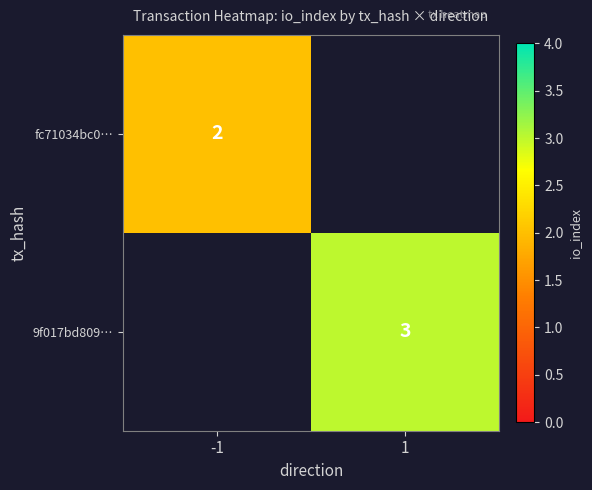

Is it true that 9f017bd809… equals 1 at 1?

False